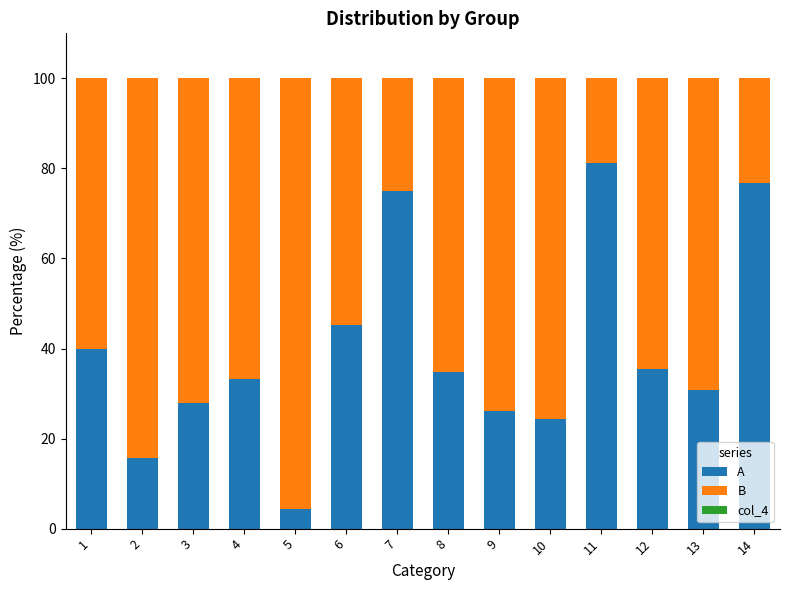

At 11, list the series in order from smallest to largest.

B, A